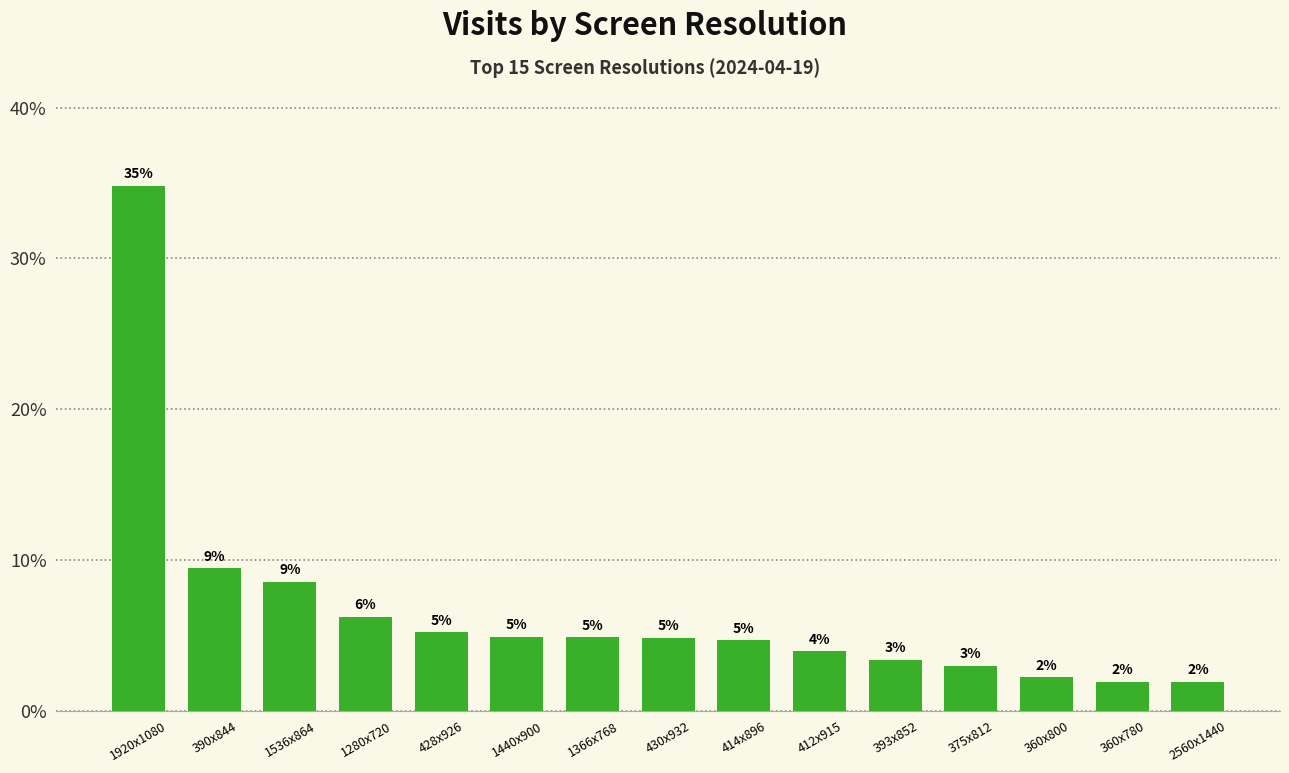

Does the chart contain any negative values?

No